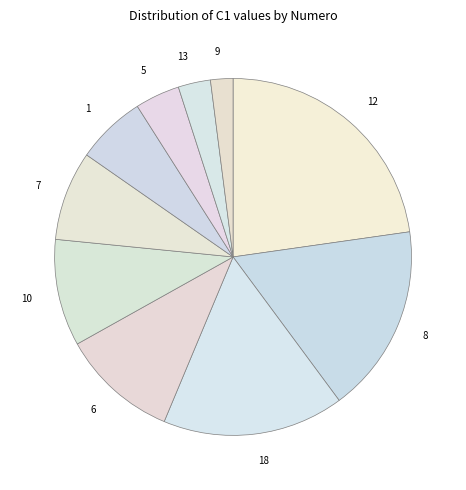

Do 7 and 6 together represent more than half of the pie?

No